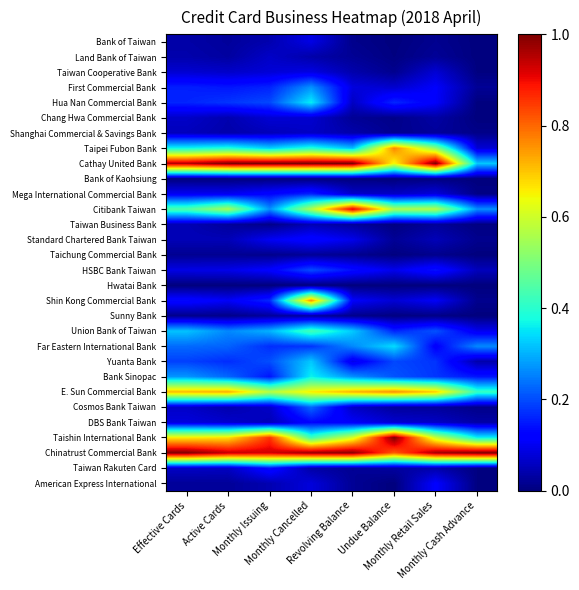

At how many categories does at least one series exceed 0?

8